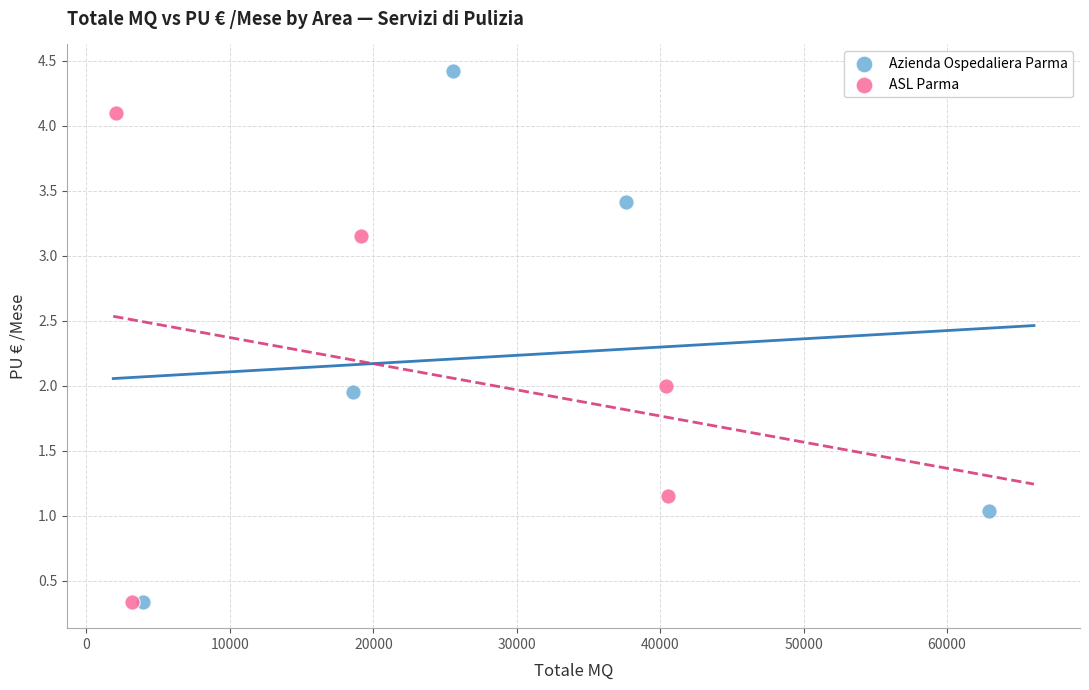

Which series has the largest Y range (max minus min)?

Azienda Ospedaliera Parma